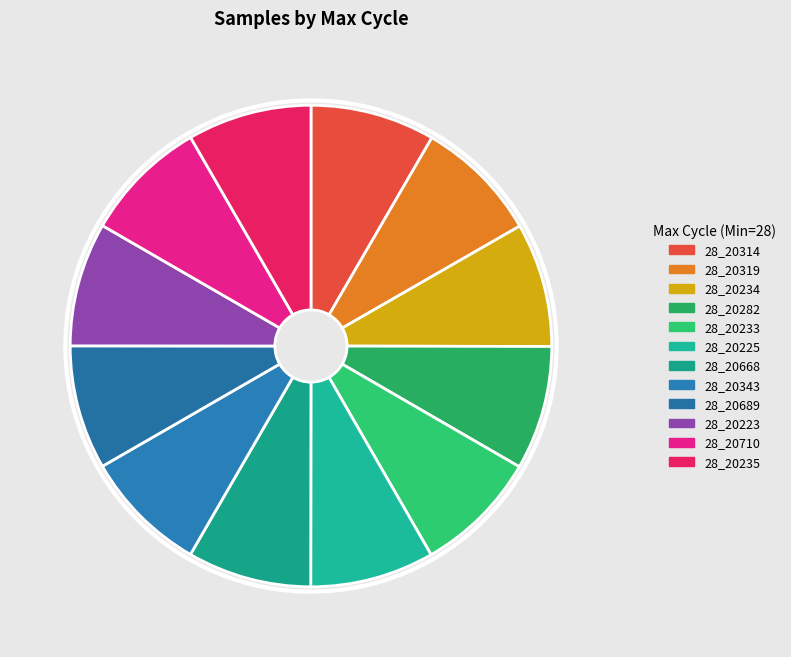

How many segments does this pie chart have?

12